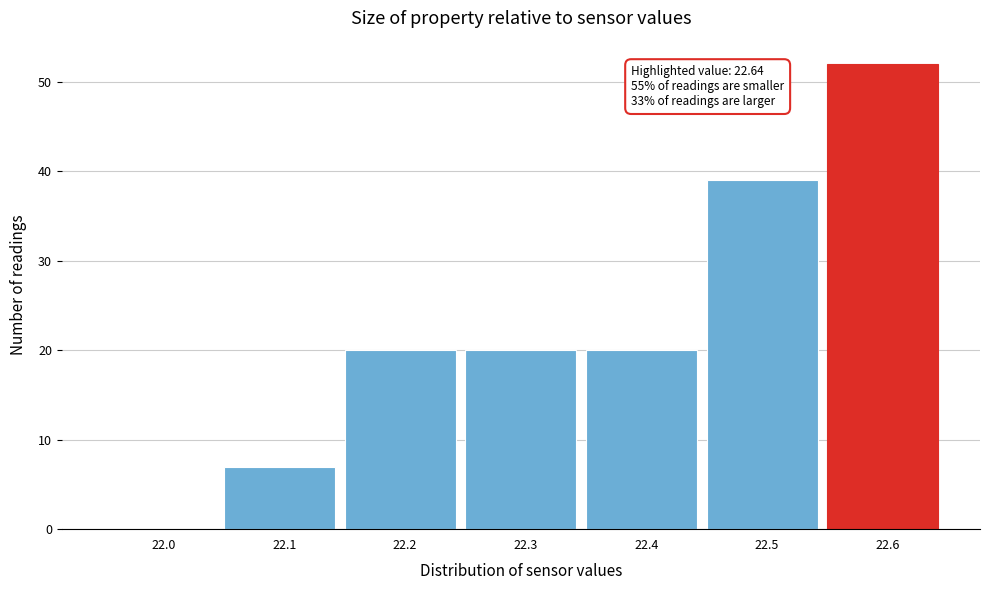

Reading left to right, what are all the values shown in this chart?

22.0=0	22.1=7	22.2=20	22.3=20	22.4=20	22.5=39	22.6=52